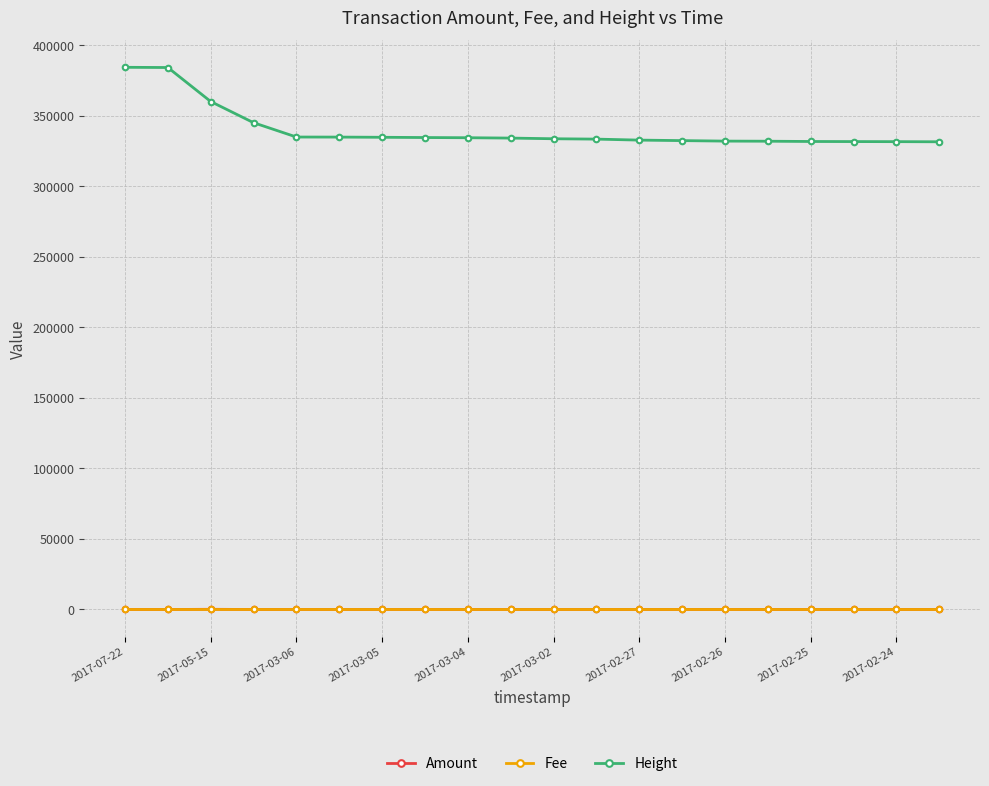

At how many categories does at least one series exceed 269574?

20